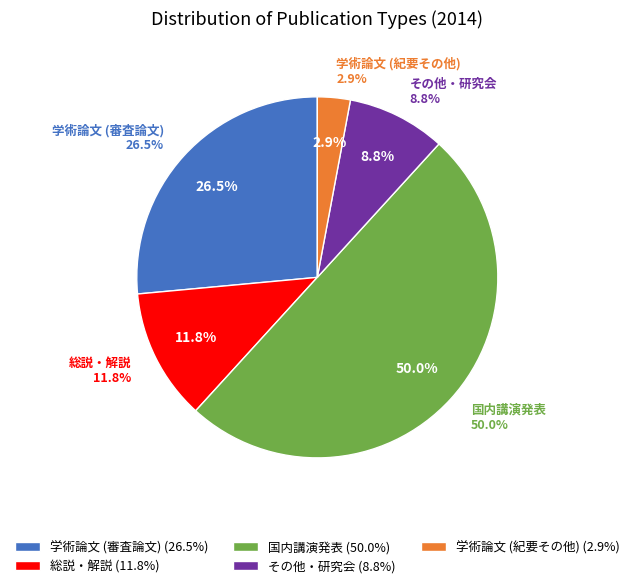

What percentage is the その他・研究会 slice, to the nearest percent?

9%